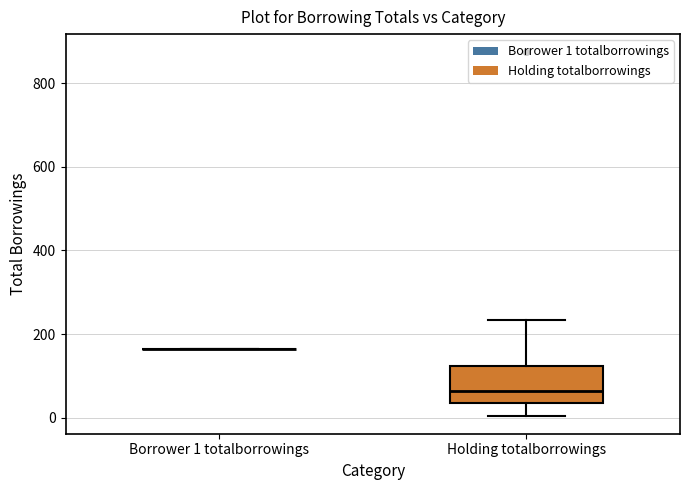

Reading left to right, read every box against the y-axis: the position of its median line, the range the box covers, and the ends of its whiskers. The values are not printed on the chart, so give them approximately, as read against the axis.

Borrower 1 totalborrowings: box collapsed to a line at 160, whiskers 160 to 160
Holding totalborrowings: median 60, box 40 to 120, whiskers 0 to 240